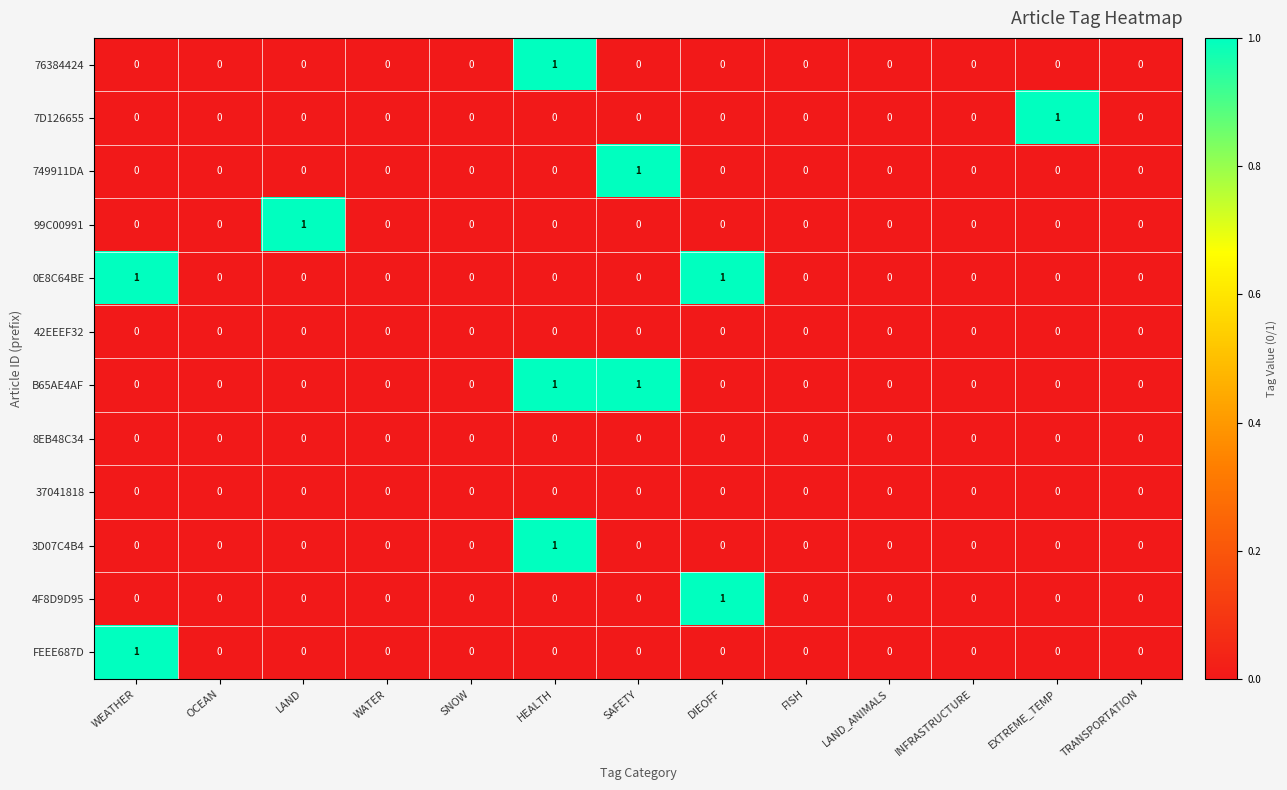

At which category is the sum across all series the highest?

HEALTH